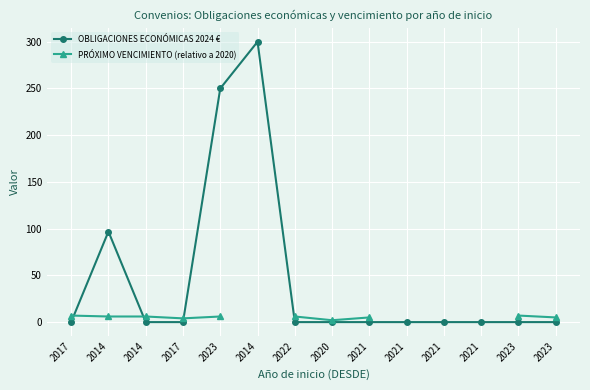

Where is OBLIGACIONES ECONÓMICAS 2024 € nearest to the value 150?

2014